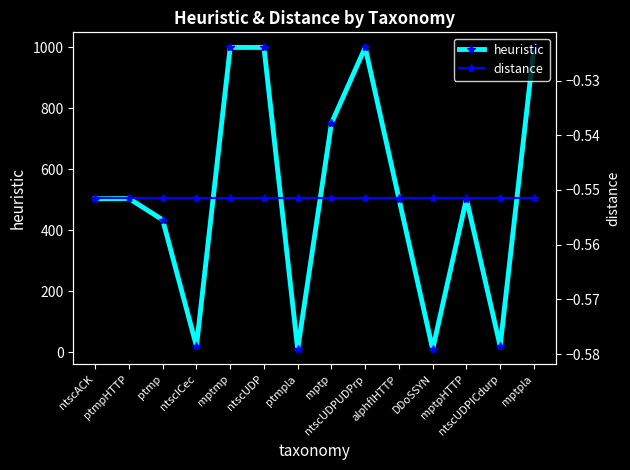

True or false: distance has a value of -0.9 at ptmp.

False